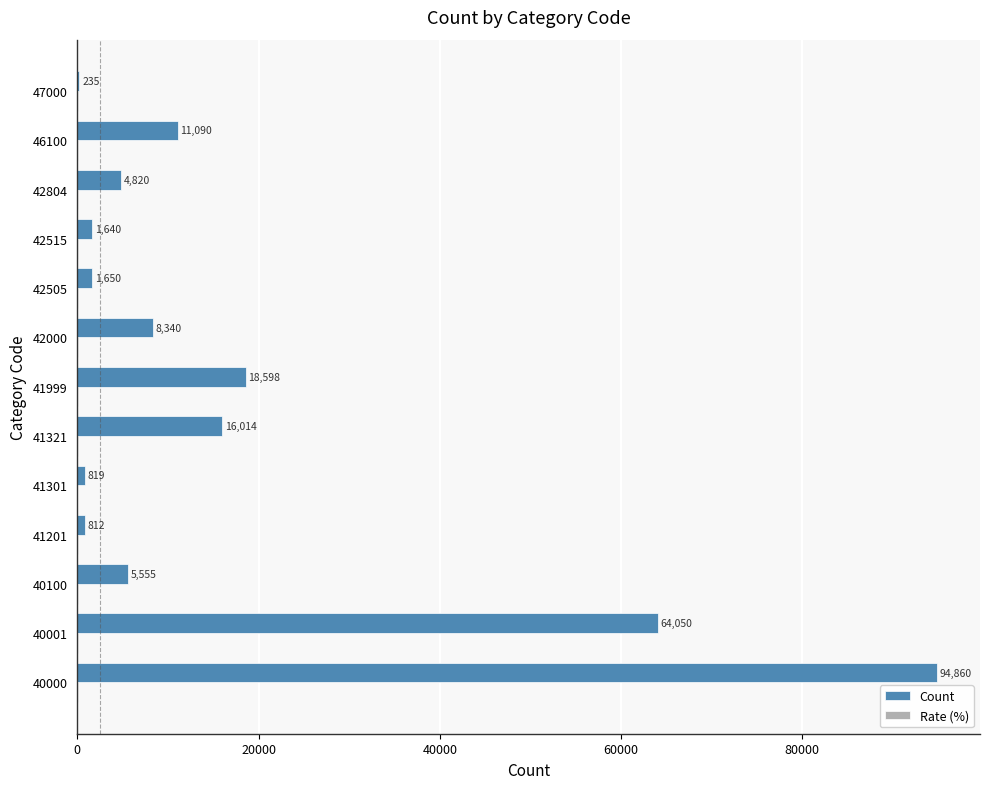

Is it true that Count equals 9025.6 at 41321?

False